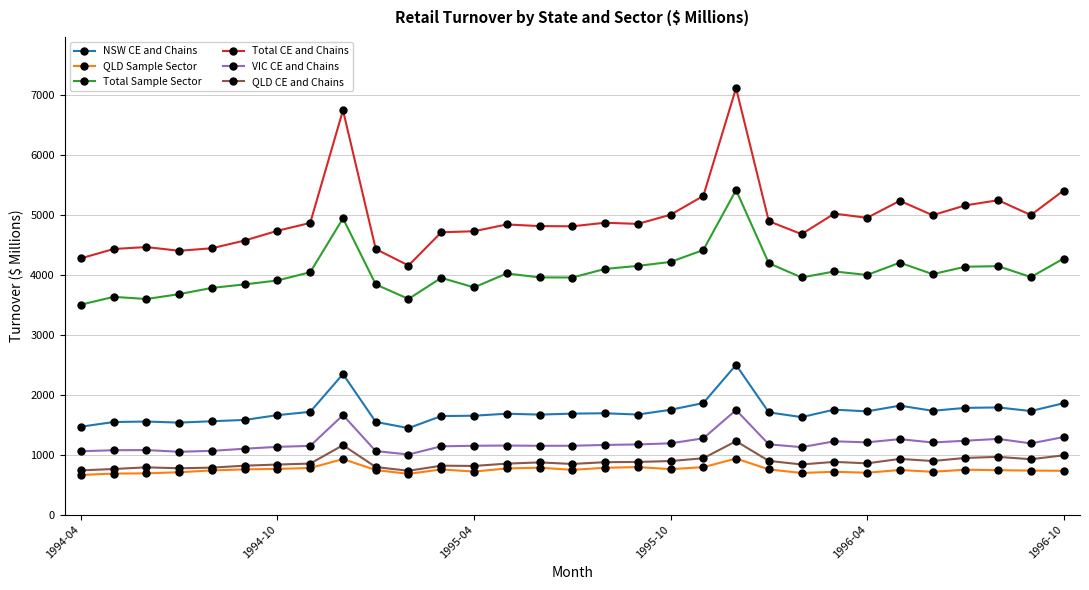

True or false: VIC CE and Chains and NSW CE and Chains cross at least once.

False